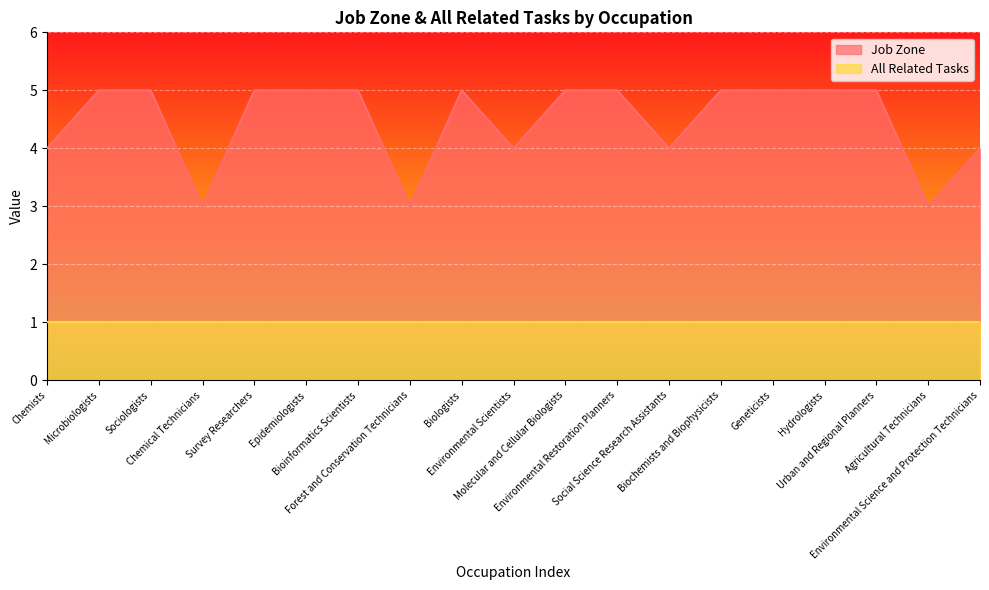

Does the chart display data point markers on the line(s)?

No